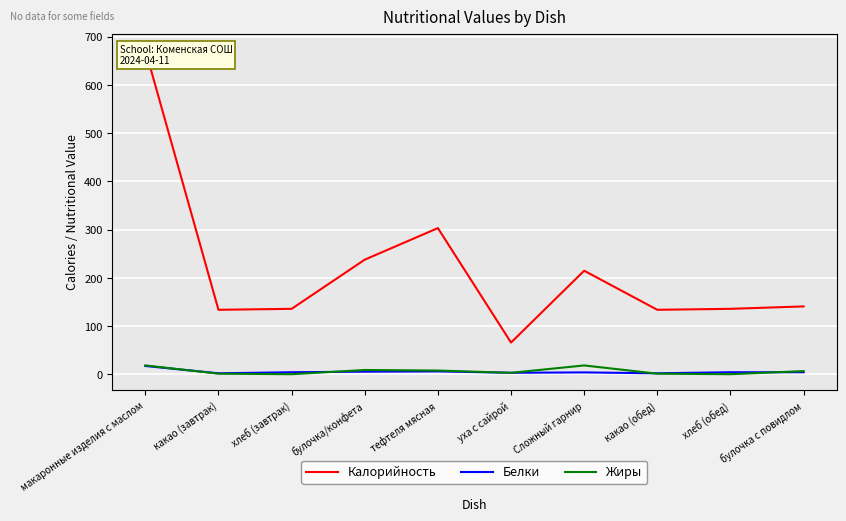

What is the difference between the Белки values at уха с сайрой and тефтеля мясная?

2.9